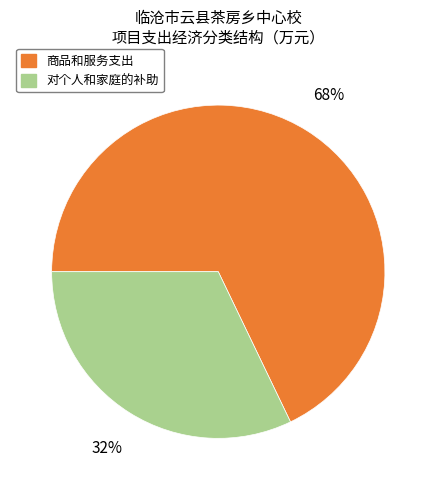

Is there any slice that represents more than half of the pie?

Yes